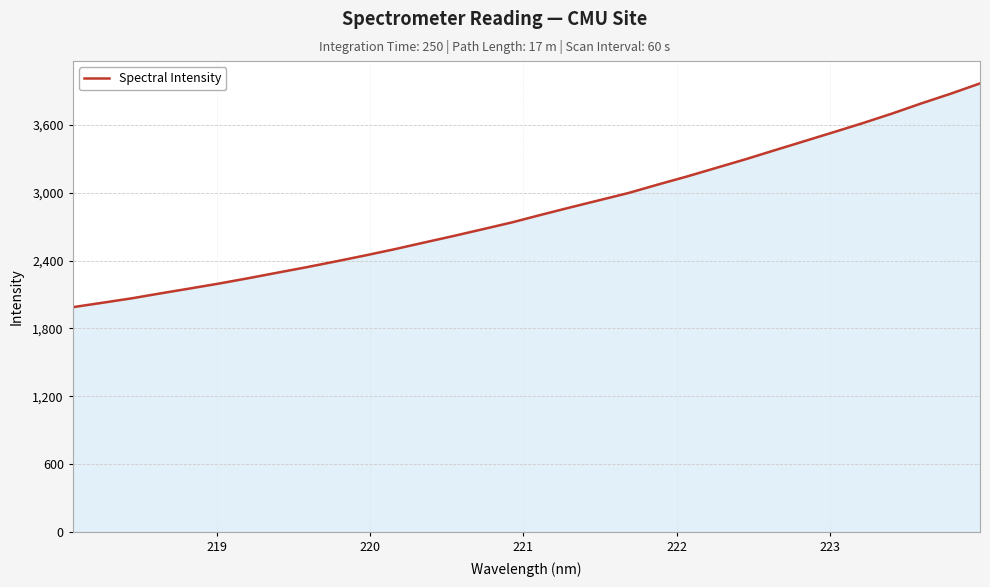

What is the difference between the maximum and minimum values?

1979.4